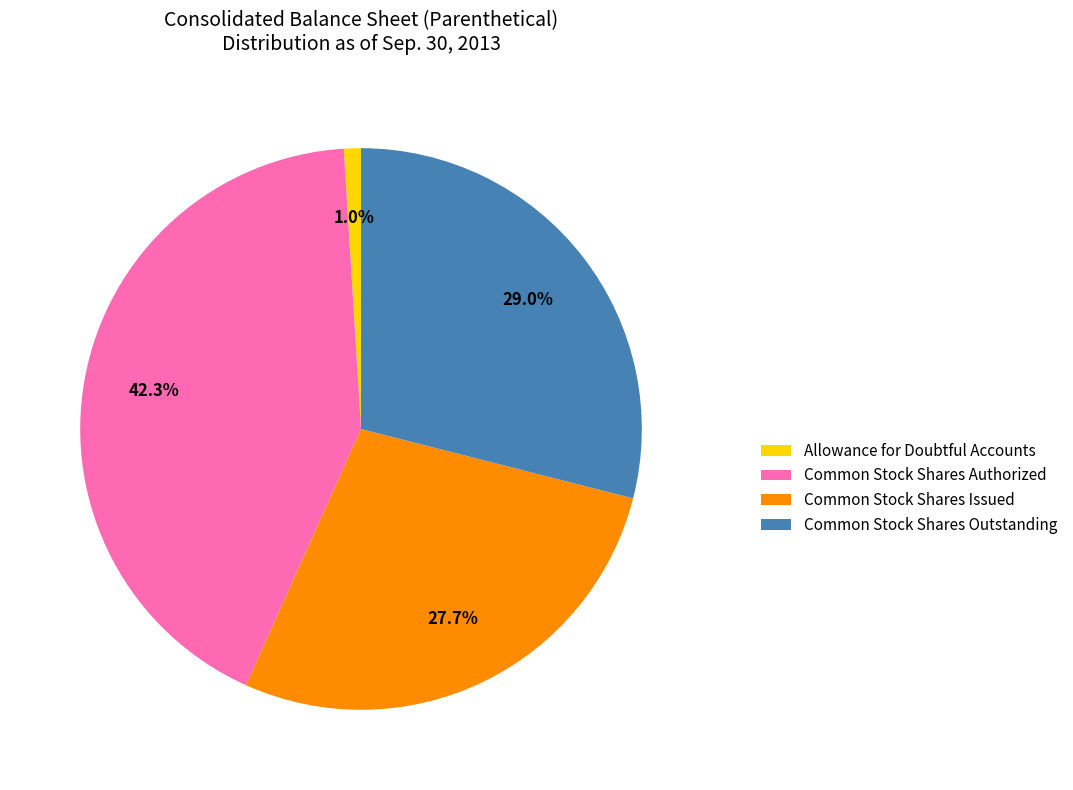

To the nearest percent, what is the difference between the Common Stock Shares Issued and Common Stock Shares Authorized slice percentages?

15%